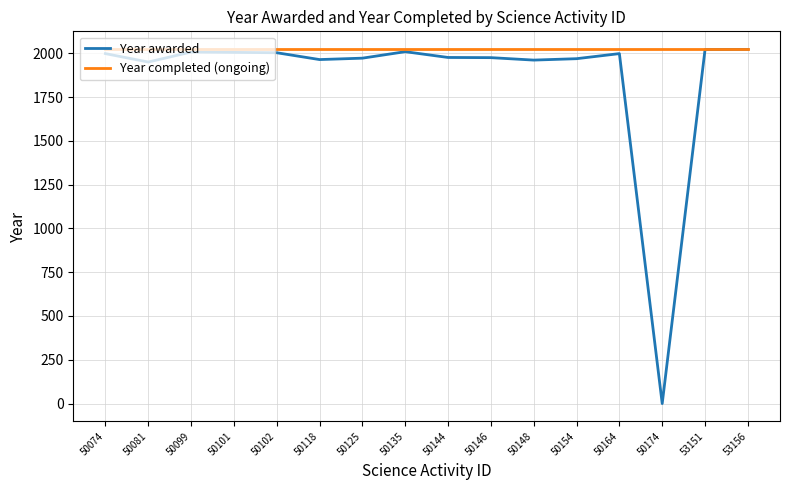

How many categories are shown in the chart?

16